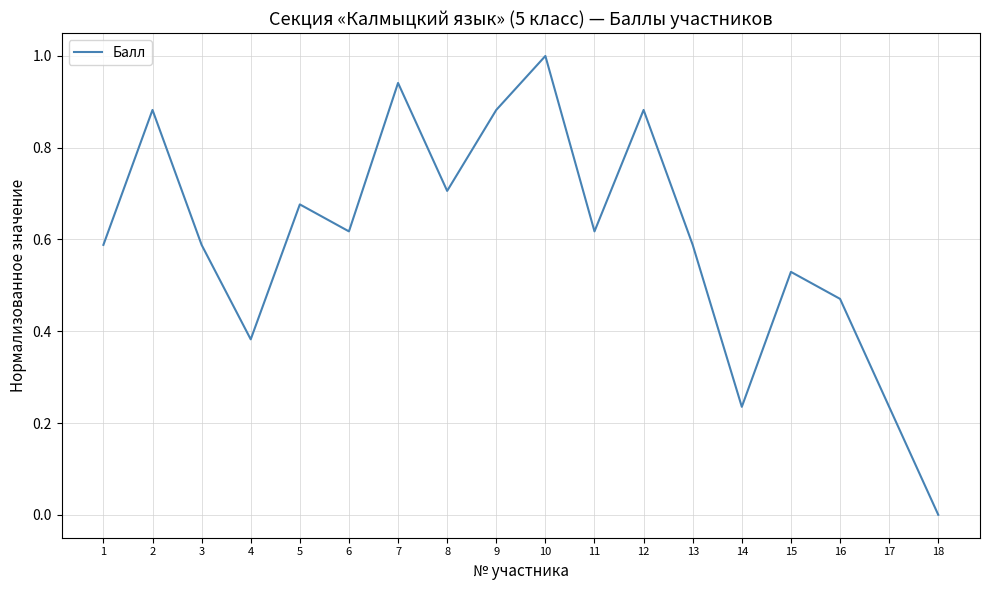

Where is the first local minimum?

4